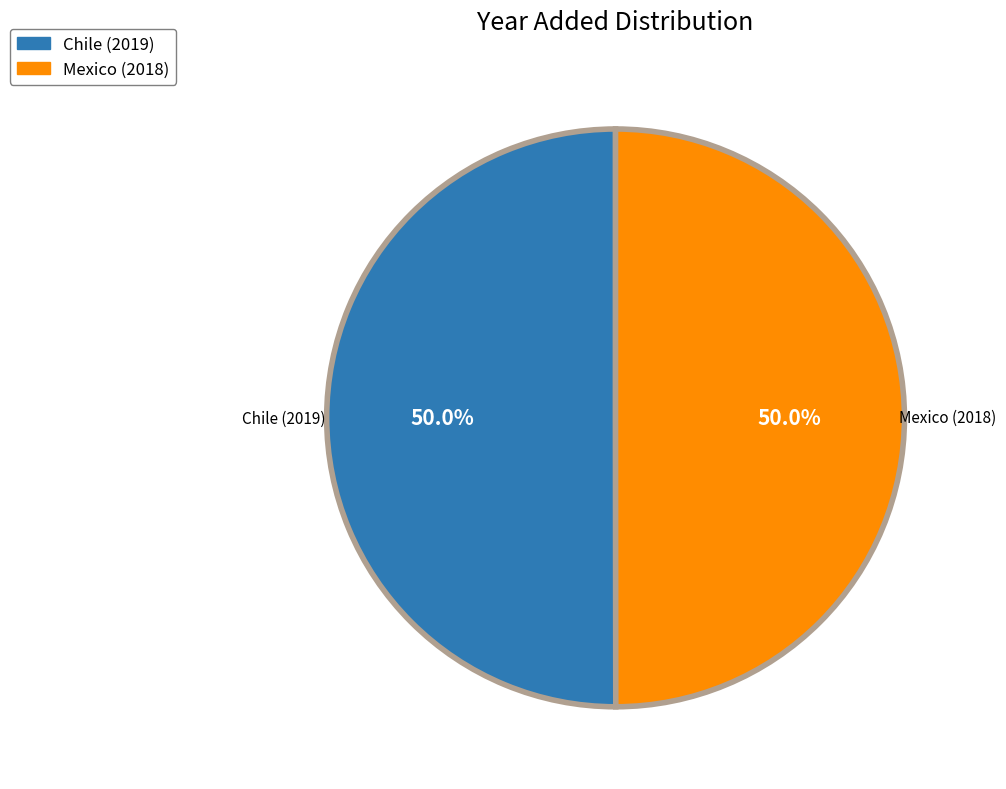

How many segments does this pie chart have?

2